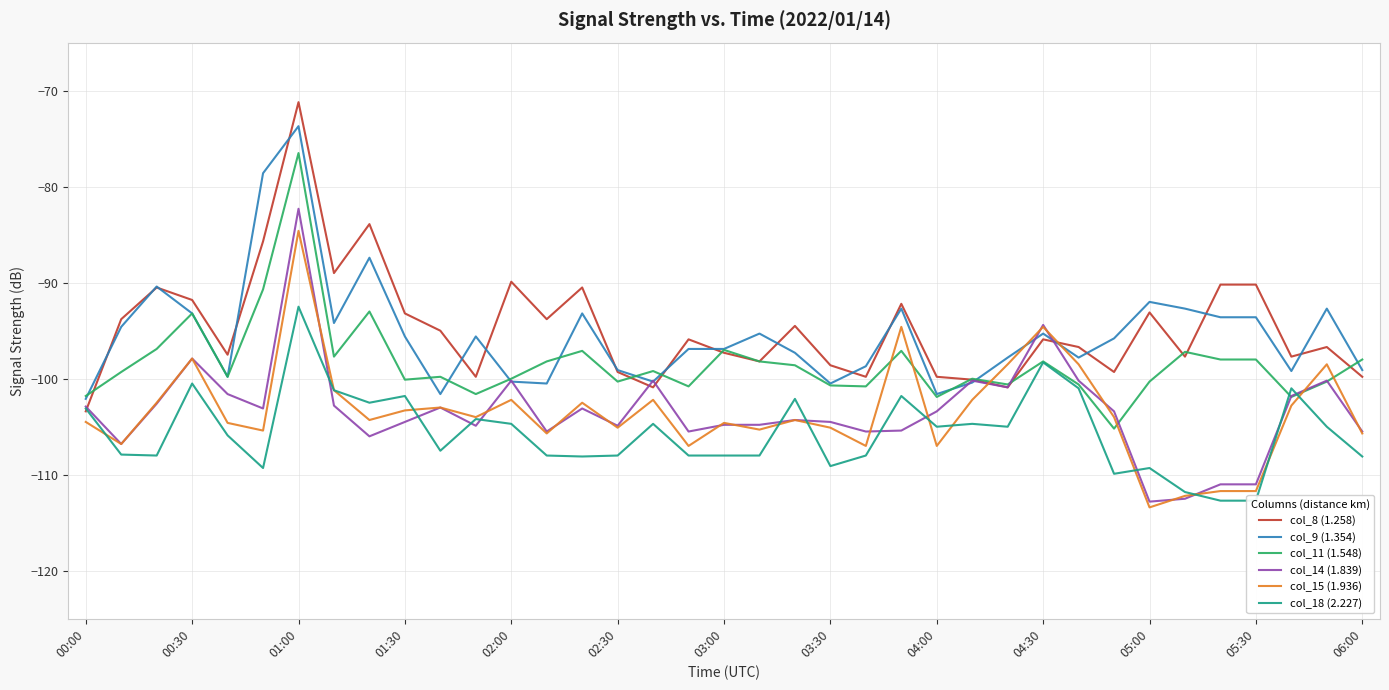

Rank the series by their maximum value, from highest to lowest.

col_8 (1.258), col_9 (1.354), col_11 (1.548), col_14 (1.839), col_15 (1.936), col_18 (2.227)